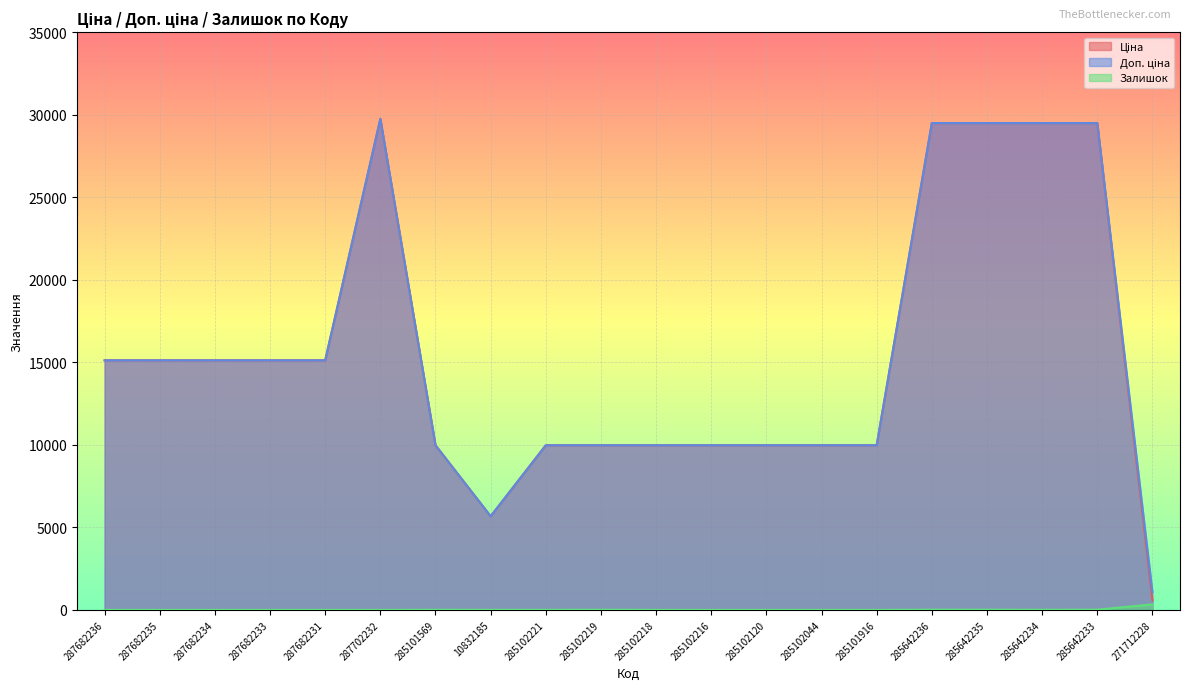

True or false: Ціна has more than 0 interior local peaks.

True